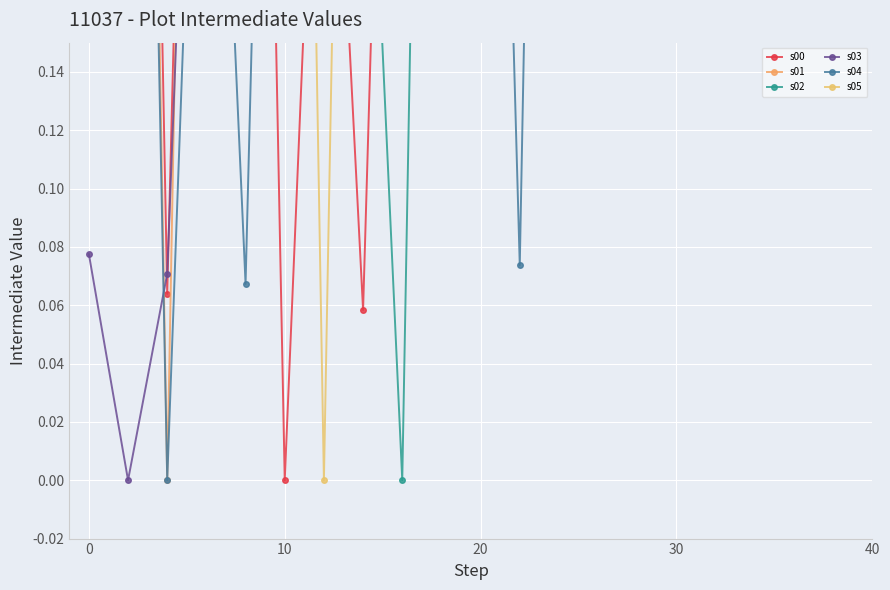

Reading left to right, extract all data points from this chart.

s00: 0.5	0.8	0.1	0.6	0.7	0.0	0.3	0.1	0.5	0.6	0.5	0.3	1.0	0.7	0.8	0.6	0.9	0.5	0.5	0.4
s01: 0.3	0.8	0.0	0.7	0.8	0.8	0.9	0.7	0.7	1.0	0.9	1.0	0.9	0.8	0.7	0.7	0.7	0.9	0.9	0.8
s02: 0.6	0.8	0.7	1.0	0.8	0.9	0.6	0.3	0.0	0.7	0.8	0.6	0.8	0.8	0.6	0.6	0.8	0.7	0.5	0.8
s03: 0.1	0.0	0.1	0.4	0.7	0.6	0.5	0.7	0.6	0.7	0.5	1.0	0.9	0.7	0.5	0.9	0.6	0.9	0.7	0.8
s04: 0.9	0.7	0.0	0.4	0.1	0.6	1.0	0.9	0.9	0.8	0.6	0.1	0.8	1.0	0.5	0.4	0.6	0.6	0.8	0.5
s05: 0.8	0.7	0.7	0.6	0.3	0.8	0.0	0.7	0.8	0.8	0.9	0.7	0.7	1.0	0.9	1.0	0.9	0.8	0.7	0.7